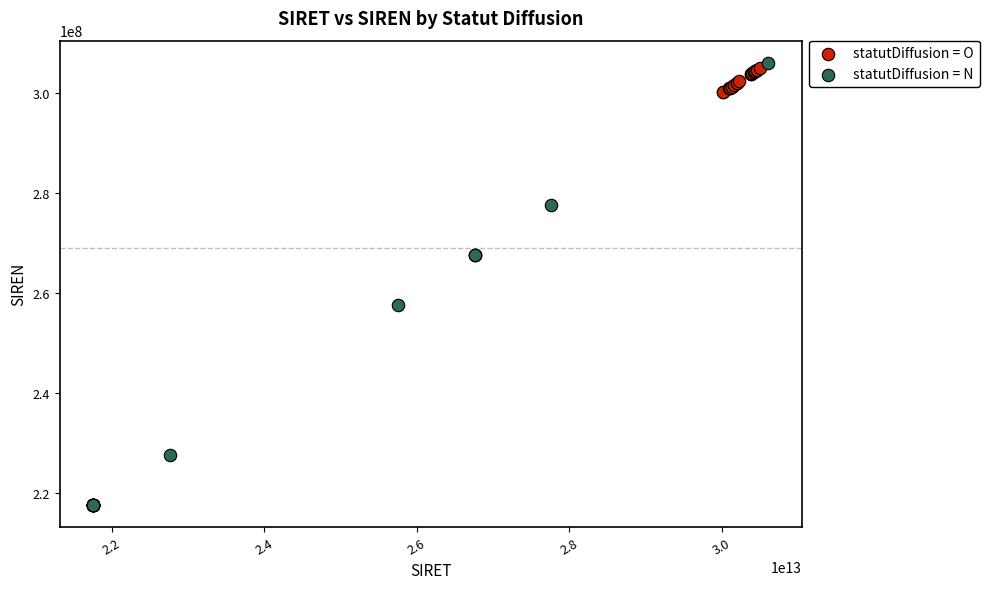

Which series contains the lowest Y value?

statutDiffusion = N